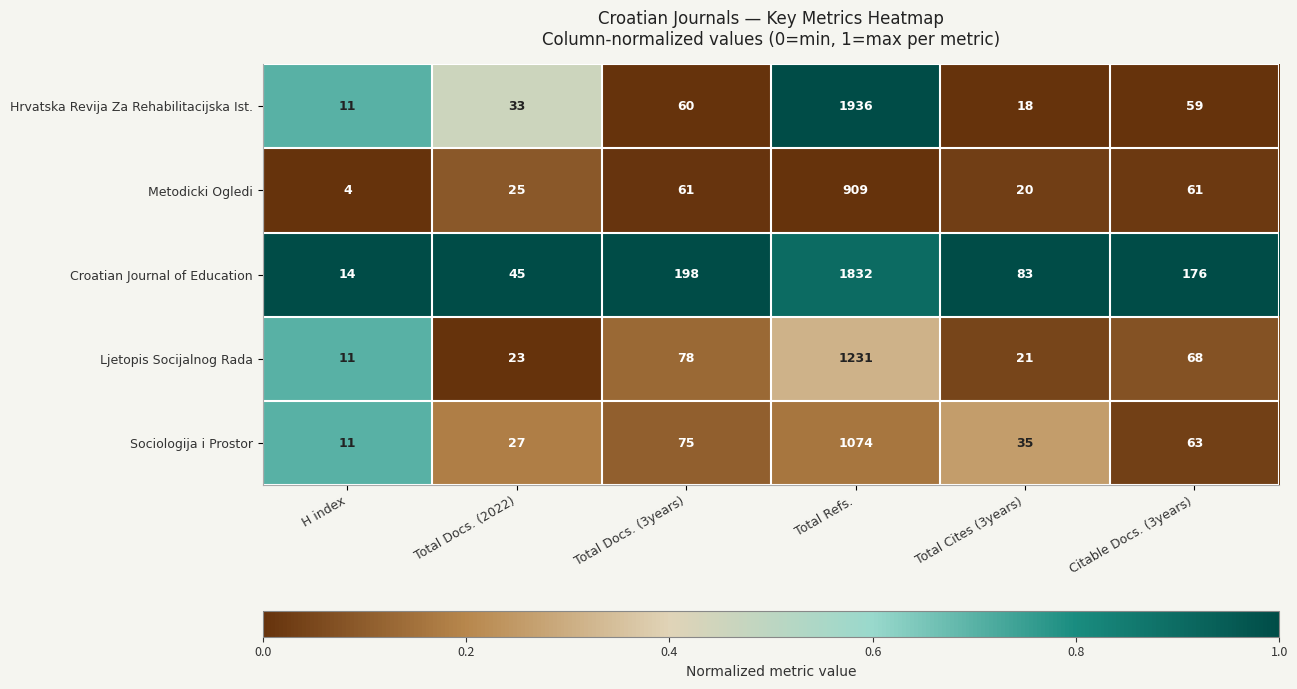

Rank the series at Total Cites (3years) from lowest to highest value.

Hrvatska Revija Za Rehabilitacijska Ist., Metodicki Ogledi, Ljetopis Socijalnog Rada, Sociologija i Prostor, Croatian Journal of Education